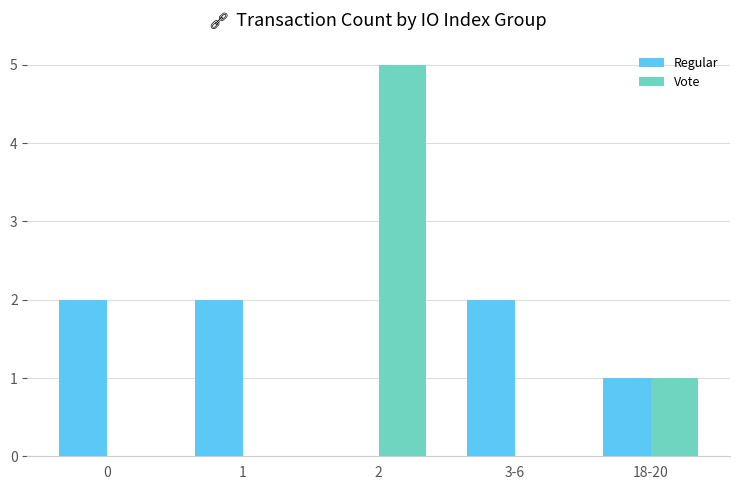

What are all the series names shown in the legend?

Regular, Vote